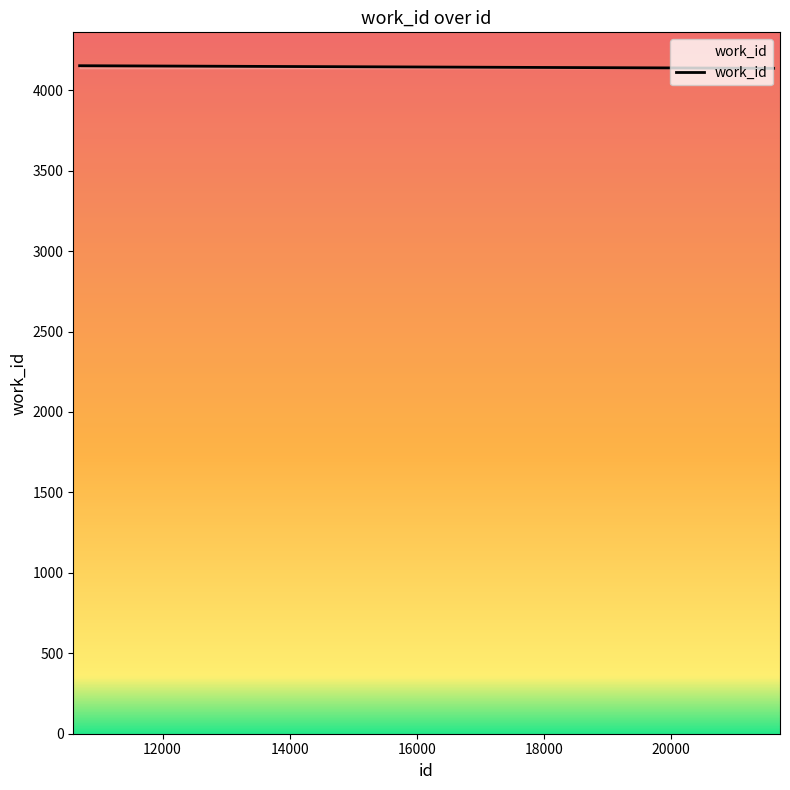

What is the greatest value displayed?

4152